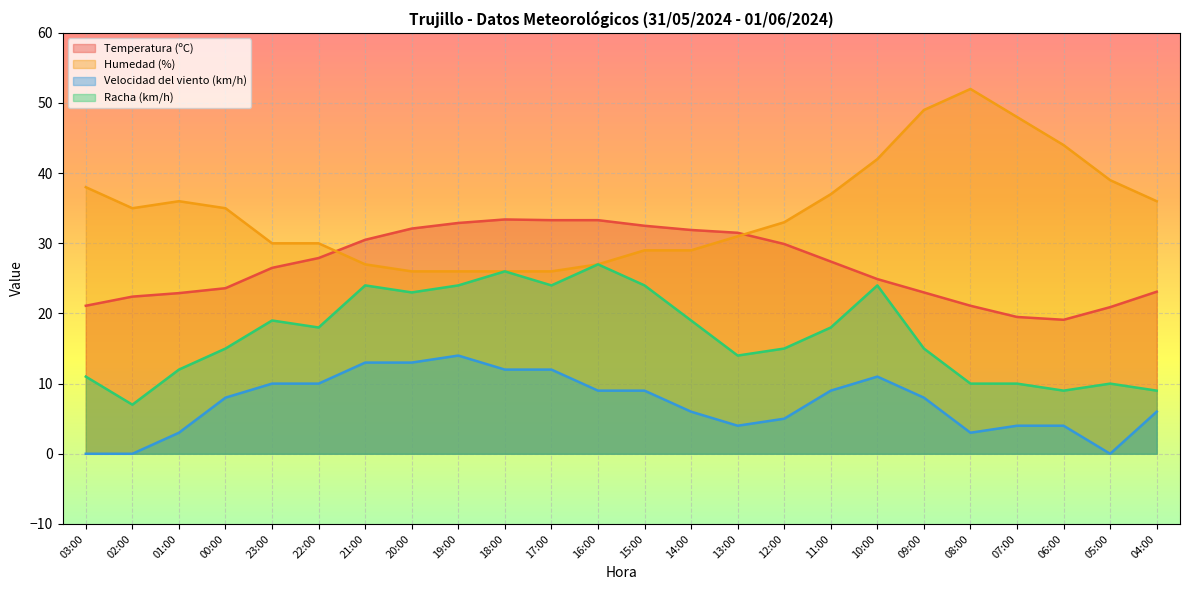

Reading right to left, transcribe all the data shown in this chart.

Temperatura (ºC): 04:00=23.1	05:00=20.9	06:00=19.1	07:00=19.5	08:00=21.1	09:00=23.0	10:00=24.9	11:00=27.4	12:00=29.9	13:00=31.5	14:00=31.9	15:00=32.5	16:00=33.3	17:00=33.3	18:00=33.4	19:00=32.9	20:00=32.1	21:00=30.5	22:00=27.9	23:00=26.5	00:00=23.6	01:00=22.9	02:00=22.4	03:00=21.1
Humedad (%): 04:00=36.0	05:00=39.0	06:00=44.0	07:00=48.0	08:00=52.0	09:00=49.0	10:00=42.0	11:00=37.0	12:00=33.0	13:00=31.0	14:00=29.0	15:00=29.0	16:00=27.0	17:00=26.0	18:00=26.0	19:00=26.0	20:00=26.0	21:00=27.0	22:00=30.0	23:00=30.0	00:00=35.0	01:00=36.0	02:00=35.0	03:00=38.0
Velocidad del viento (km/h): 04:00=6.0	05:00=0.0	06:00=4.0	07:00=4.0	08:00=3.0	09:00=8.0	10:00=11.0	11:00=9.0	12:00=5.0	13:00=4.0	14:00=6.0	15:00=9.0	16:00=9.0	17:00=12.0	18:00=12.0	19:00=14.0	20:00=13.0	21:00=13.0	22:00=10.0	23:00=10.0	00:00=8.0	01:00=3.0	02:00=0.0	03:00=0.0
Racha (km/h): 04:00=9.0	05:00=10.0	06:00=9.0	07:00=10.0	08:00=10.0	09:00=15.0	10:00=24.0	11:00=18.0	12:00=15.0	13:00=14.0	14:00=19.0	15:00=24.0	16:00=27.0	17:00=24.0	18:00=26.0	19:00=24.0	20:00=23.0	21:00=24.0	22:00=18.0	23:00=19.0	00:00=15.0	01:00=12.0	02:00=7.0	03:00=11.0